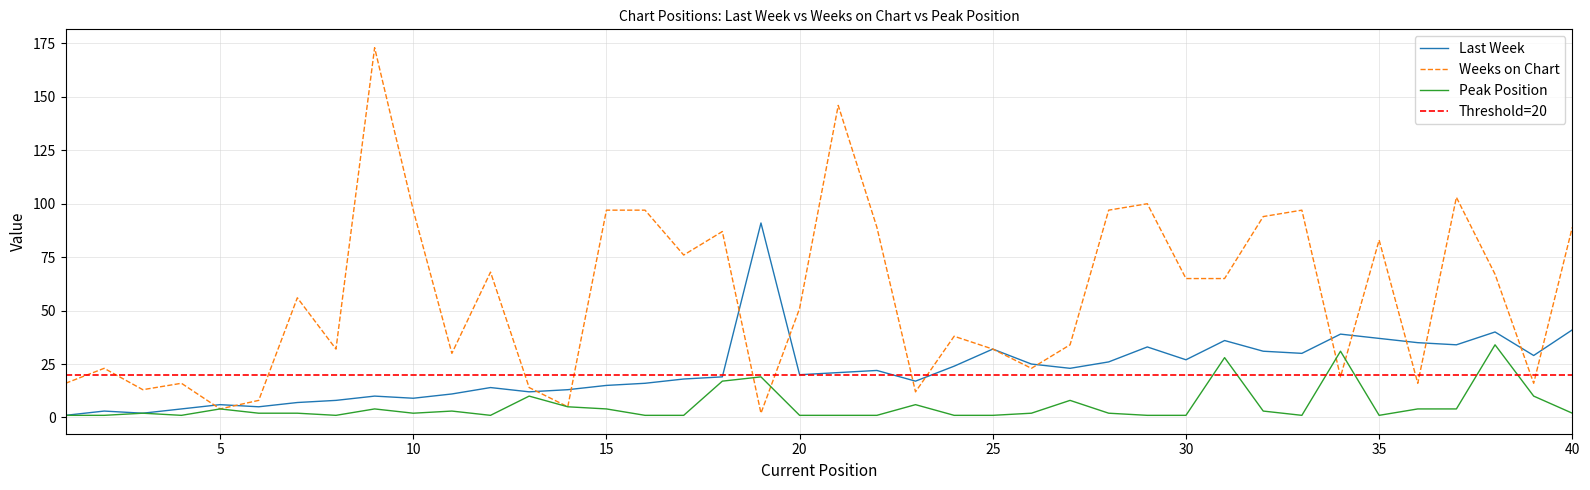

True or false: Weeks on Chart has more than 0 interior local peaks.

True